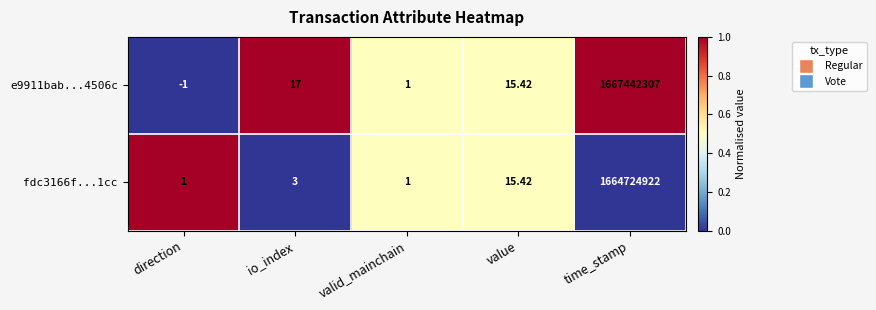

Rank the categories by e9911bab...4506c value from highest to lowest.

time_stamp, io_index, value, valid_mainchain, direction